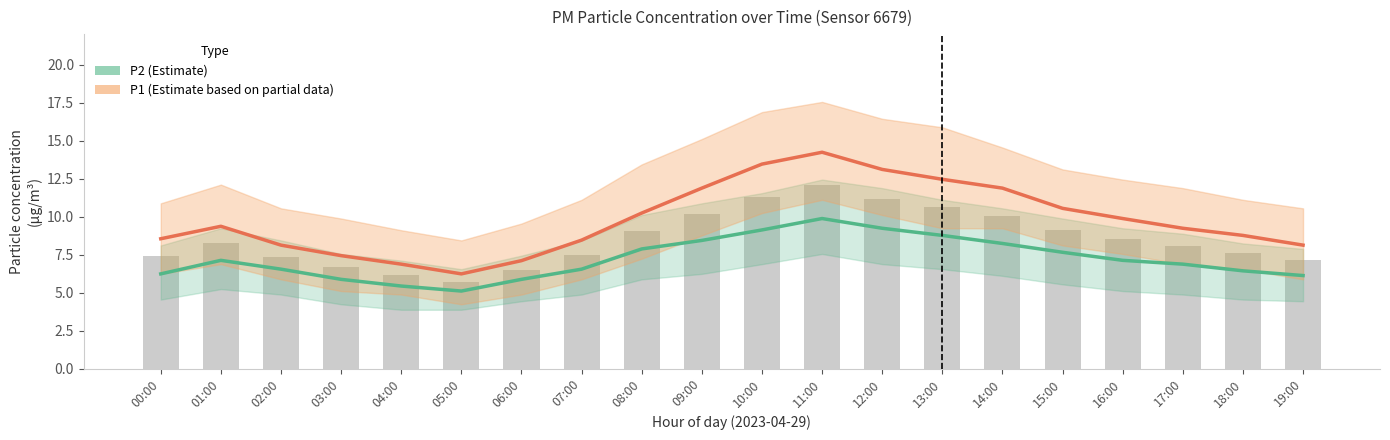

What is the value of the P2 (Estimate) bar at the 18th from the left?

6.9